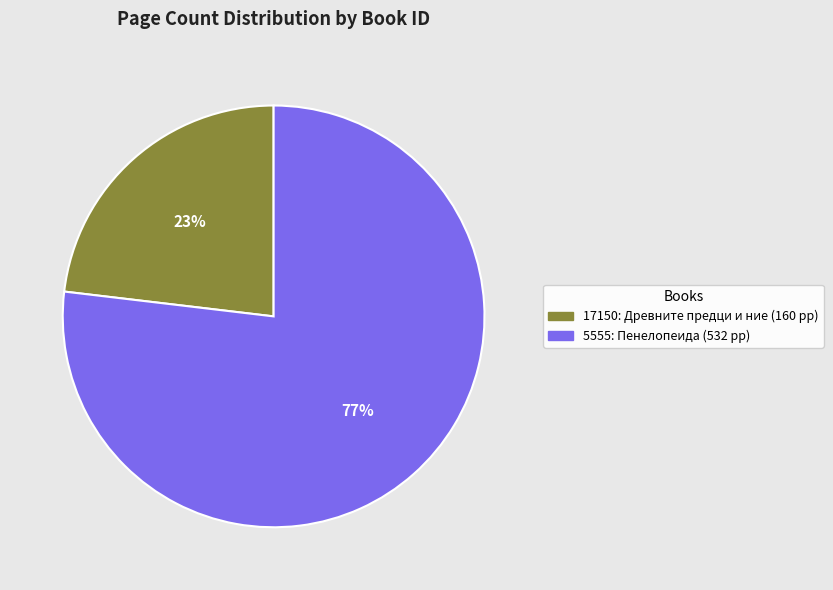

Is it true that 17150 is 23% of the pie?

True